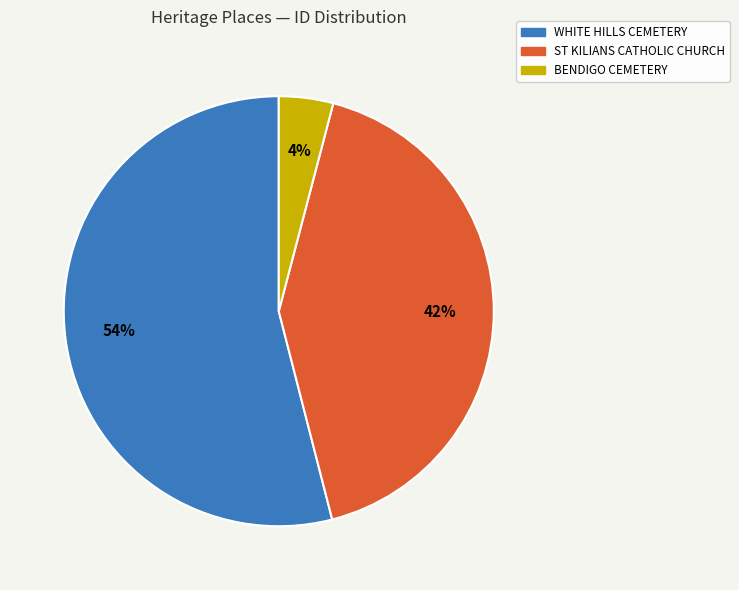

To the nearest percent, what is the difference between the BENDIGO CEMETERY and WHITE HILLS CEMETERY slice percentages?

50%